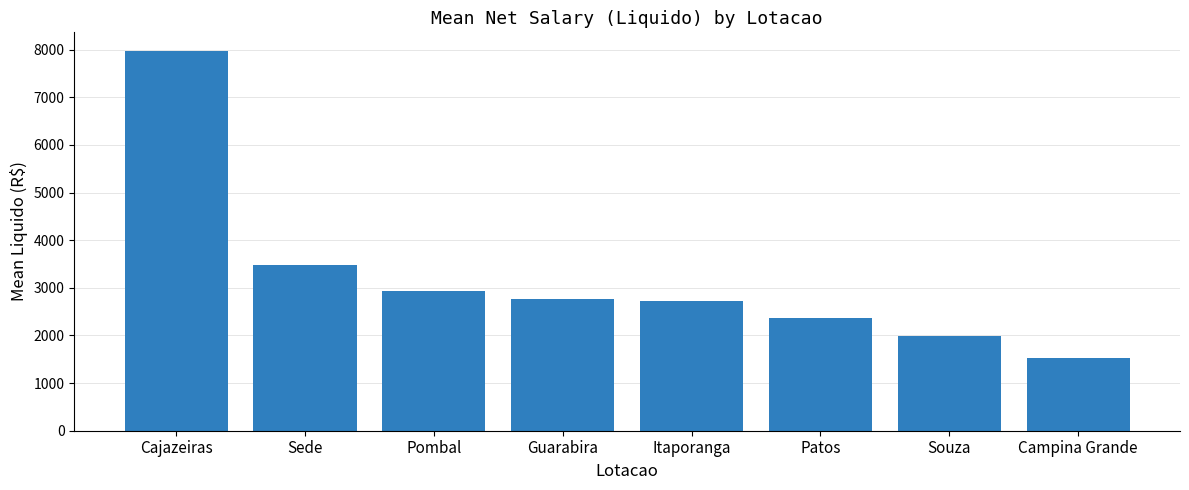

Where is the data nearest to the value 4741?

Sede